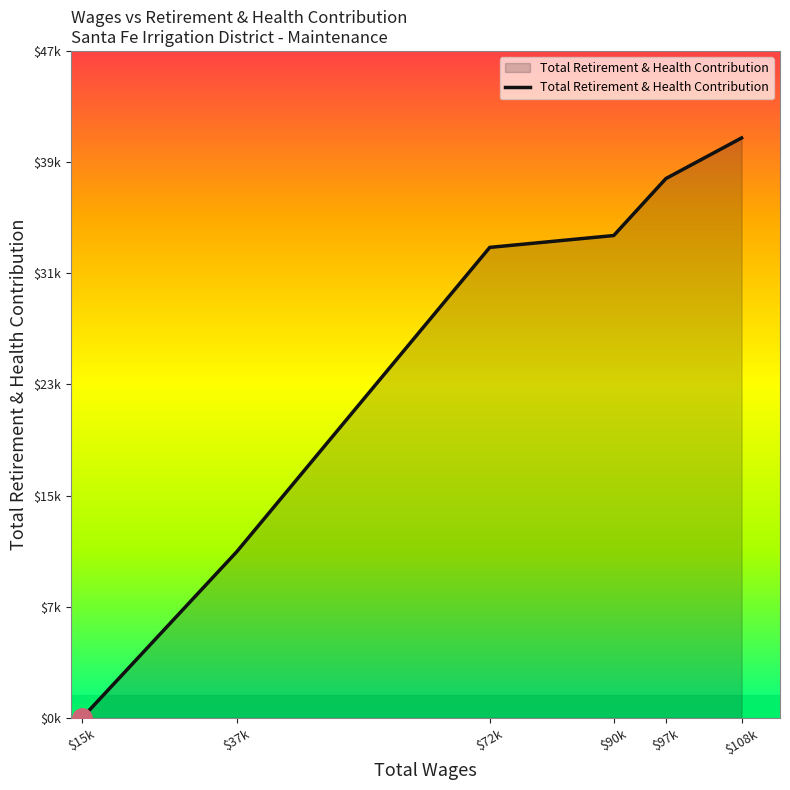

True or false: the data has more than 1 interior local peaks.

False